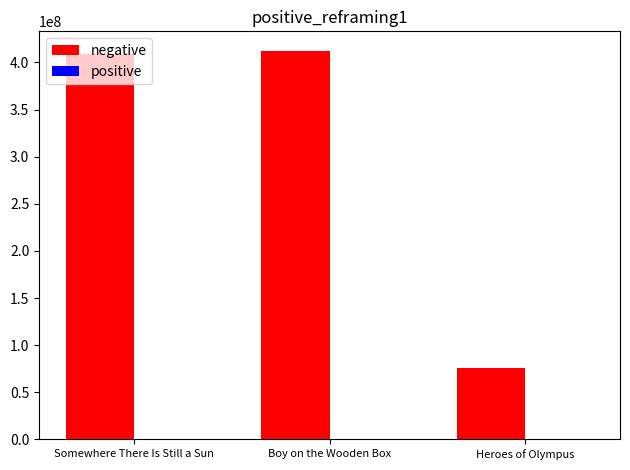

How many groups of bars are there?

3